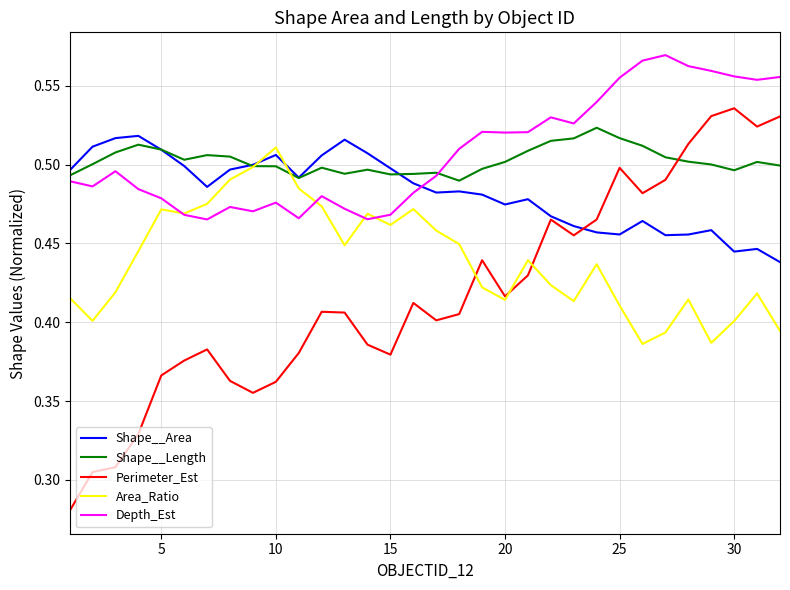

Which series has the widest spread of values?

Perimeter_Est